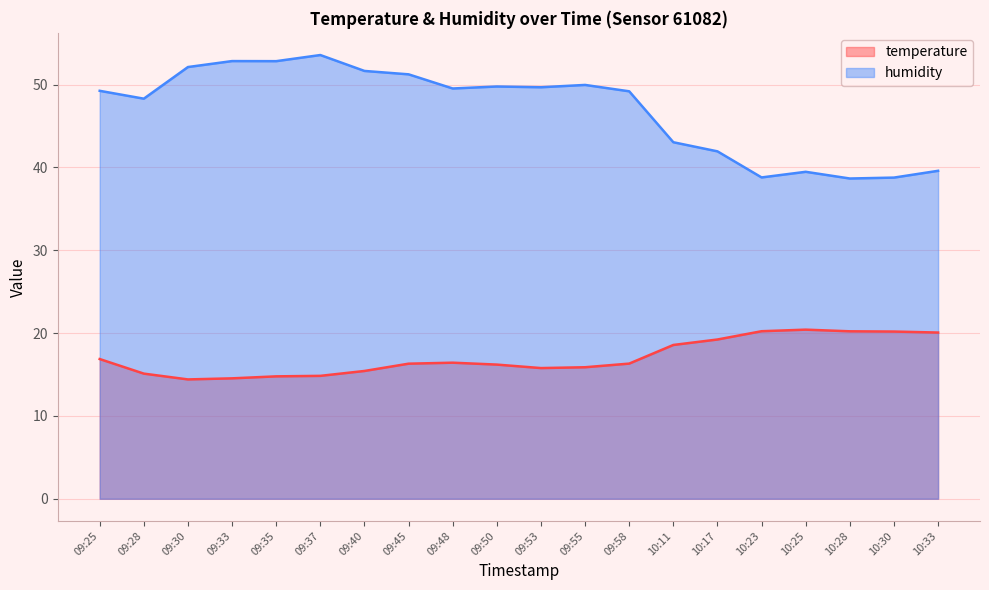

At which label is temperature closest to 17?

09:25